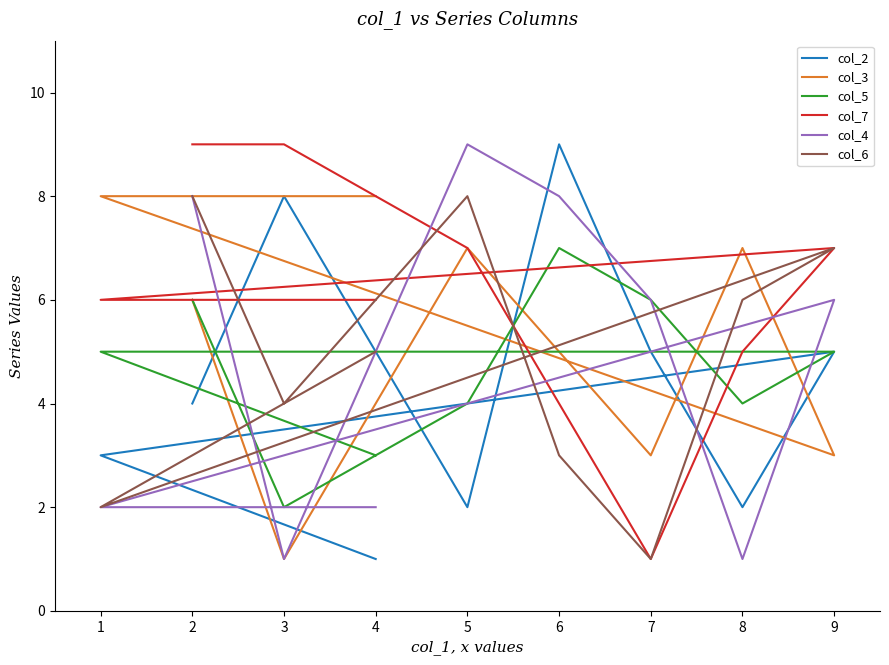

What is the value of the col_4 point at the 2nd from the left?

1